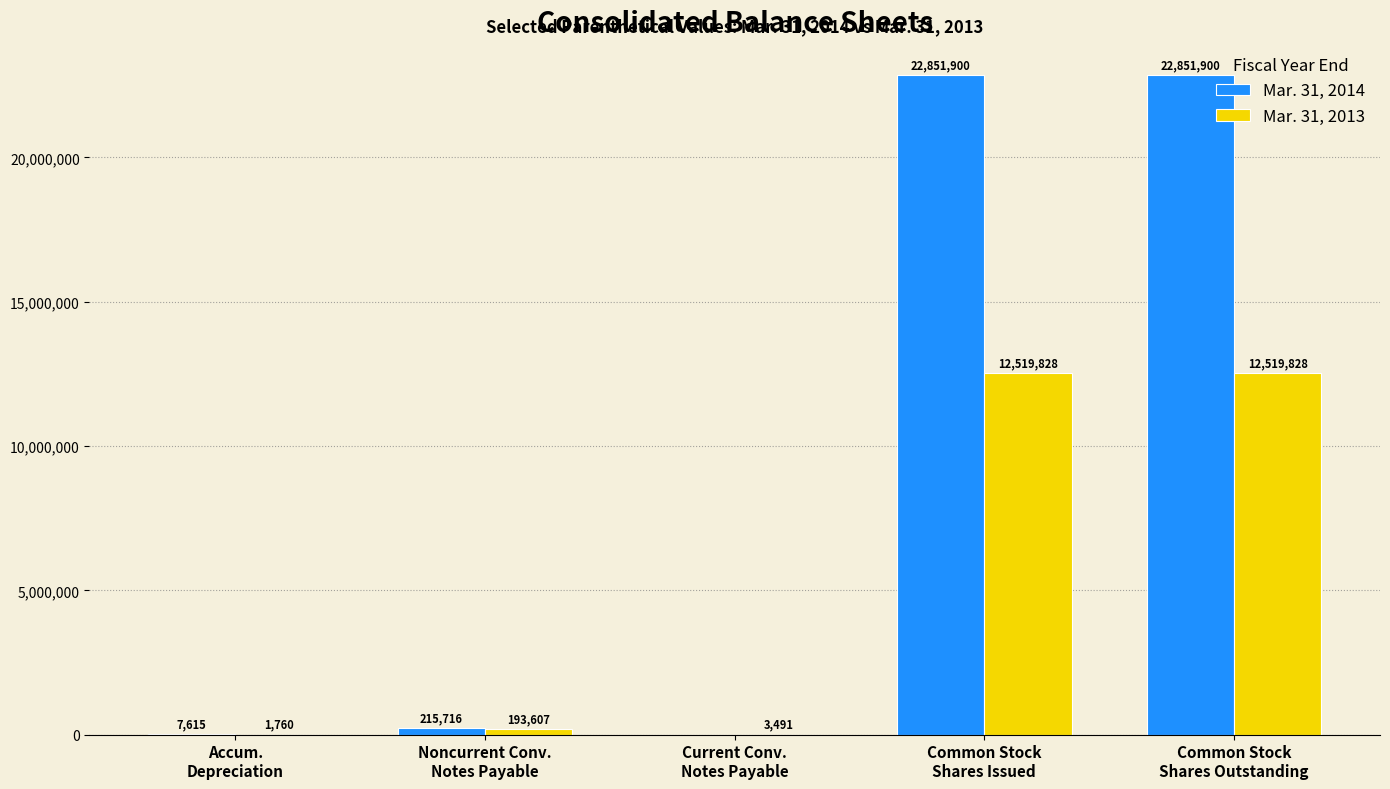

Reading left to right, list all the values displayed in this chart.

Mar. 31, 2014: 7615	215716	0	22851900	22851900
Mar. 31, 2013: 1760	193607	3491	12519828	12519828